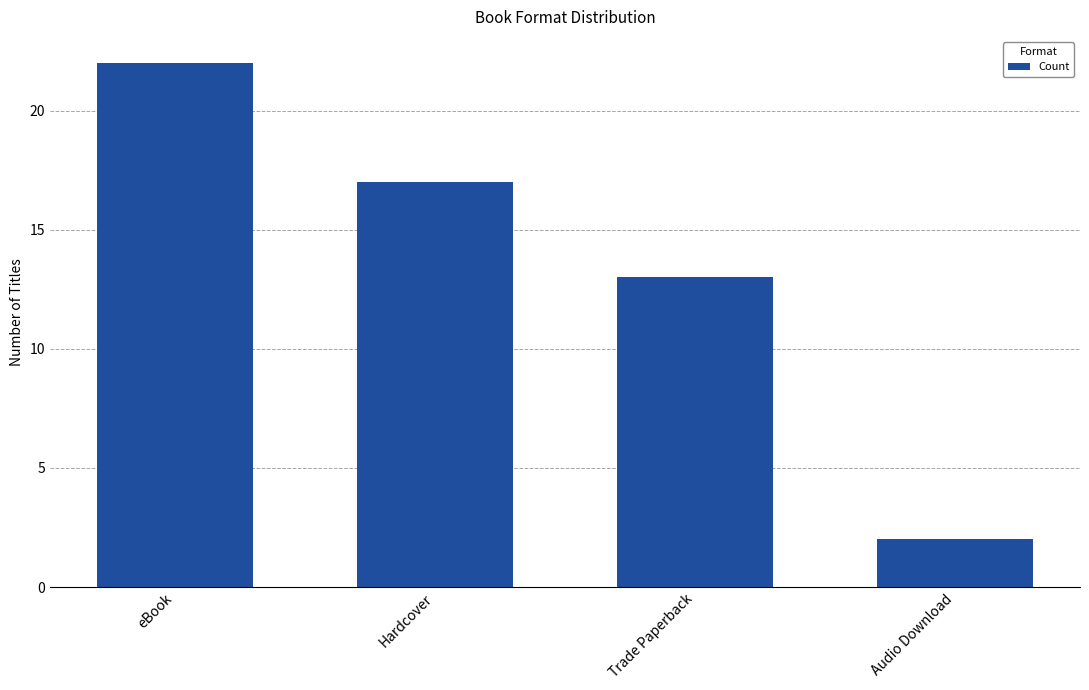

Are the bars grouped side by side (vs. stacked)?

No